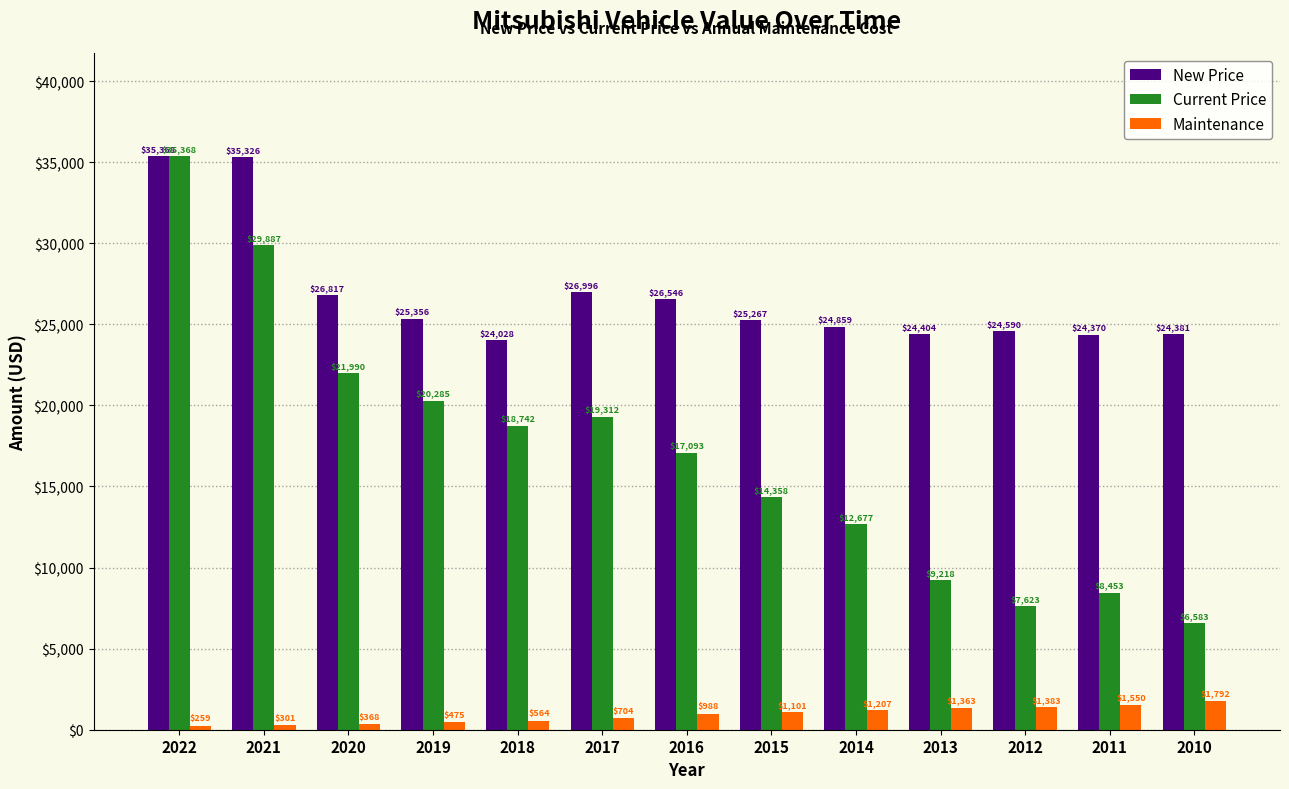

What value does the Current Price series have at 2011, to the nearest 100?

8500